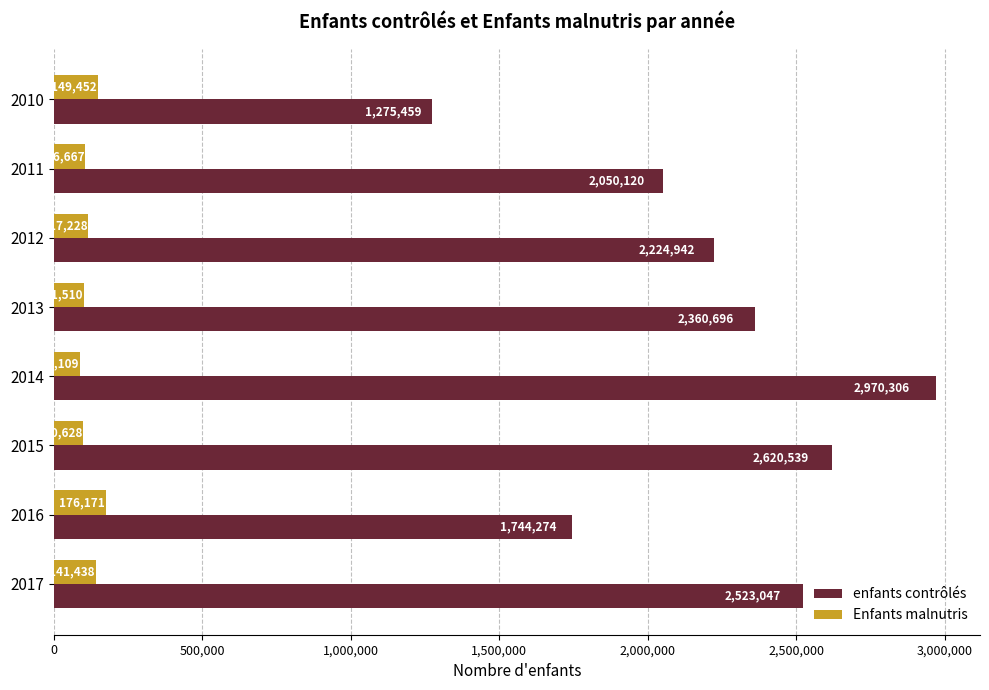

Which series has the largest range (max minus min)?

enfants contrôlés